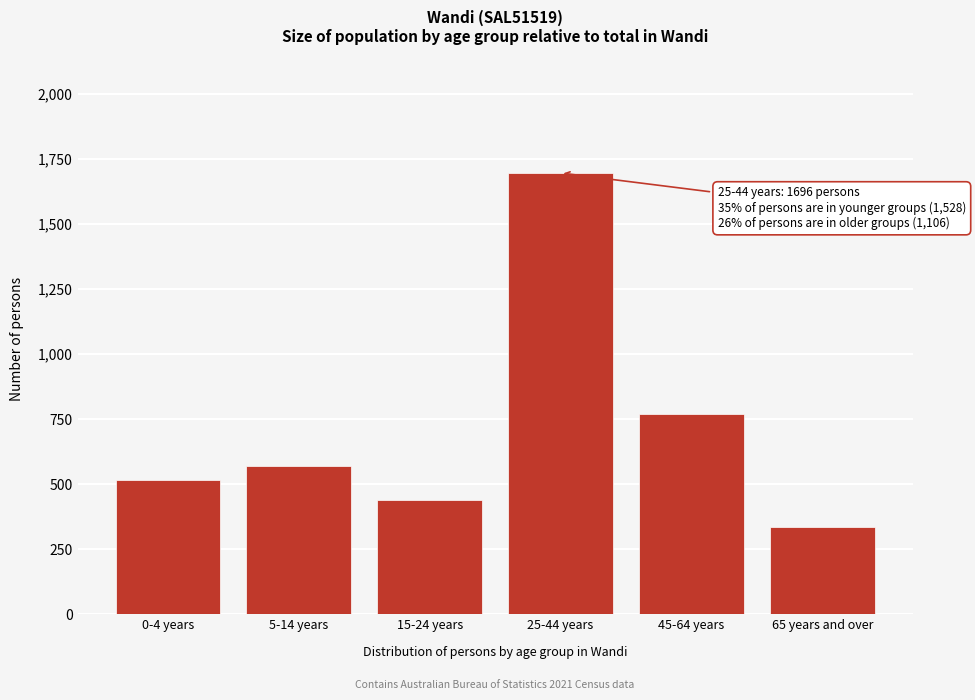

Reading left to right, list all the values displayed in this chart.

517	570	441	1696	769	337